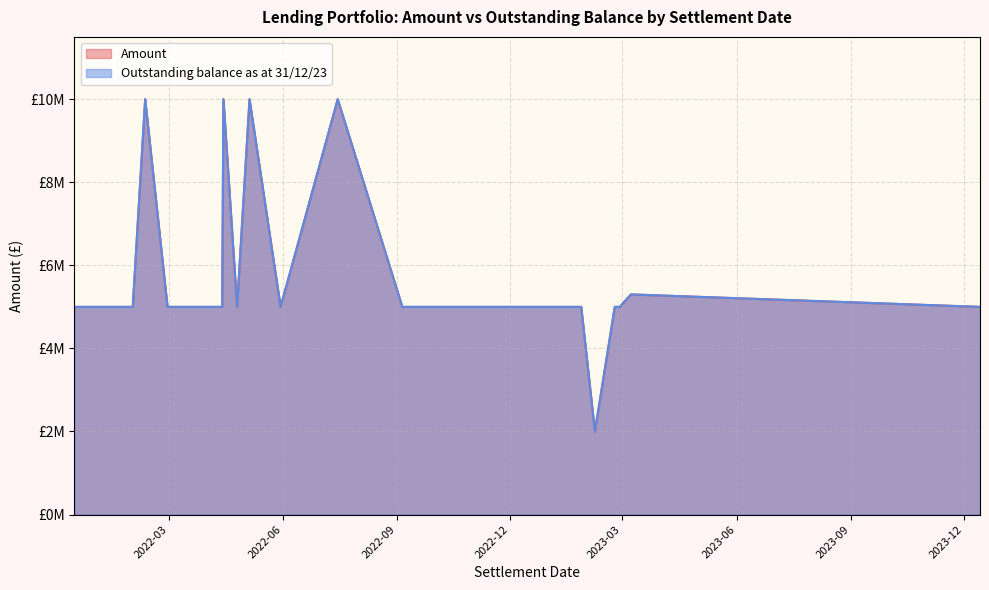

Where does the Amount series first go above 5000000?

2022-02-10